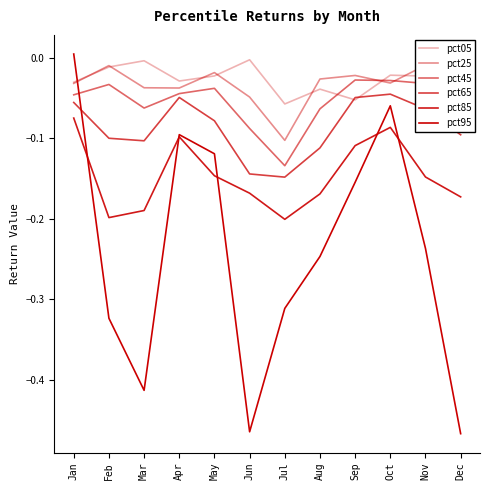

What is the total value across all series at Mar?

-0.8